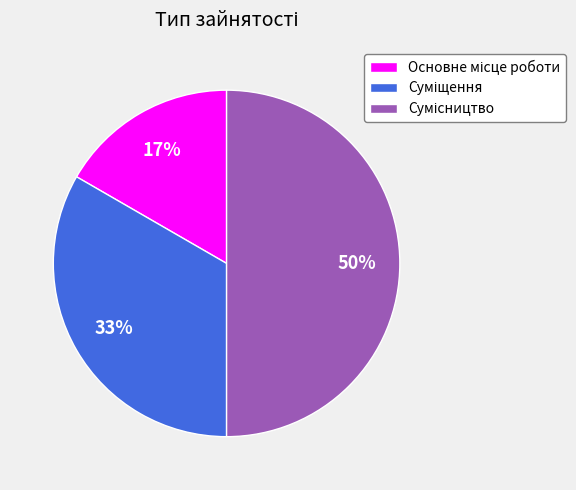

To the nearest percent, what is the difference between the largest and smallest slice percentages?

33%